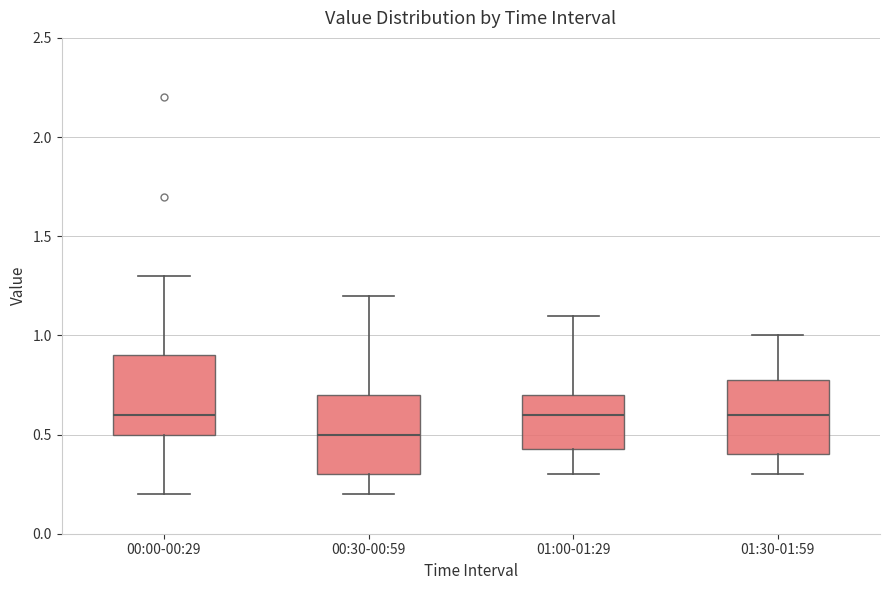

Reading left to right, transcribe this box plot: for each box, give where its median line is, the range the box spans, and where its two whiskers end, as read against the y-axis. The values are not printed on the chart, so give them approximately, as read against the axis.

00:00-00:29: median 0.60, box 0.50 to 0.90, whiskers 0.20 to 1.30
00:30-00:59: median 0.50, box 0.30 to 0.70, whiskers 0.20 to 1.20
01:00-01:29: median 0.60, box 0.45 to 0.70, whiskers 0.30 to 1.10
01:30-01:59: median 0.60, box 0.40 to 0.80, whiskers 0.30 to 1.00